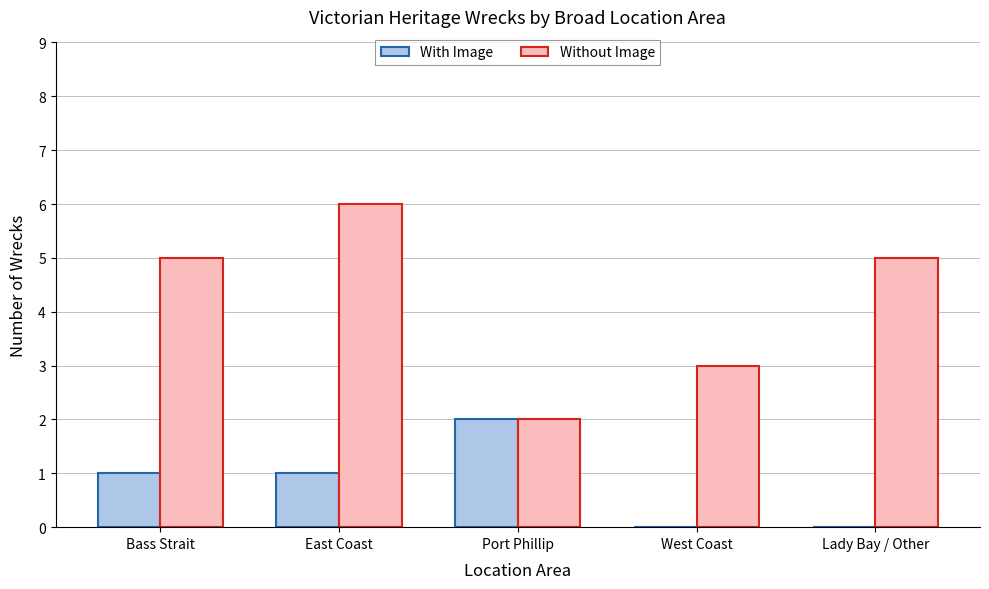

What is the sum of all With Image values?

4